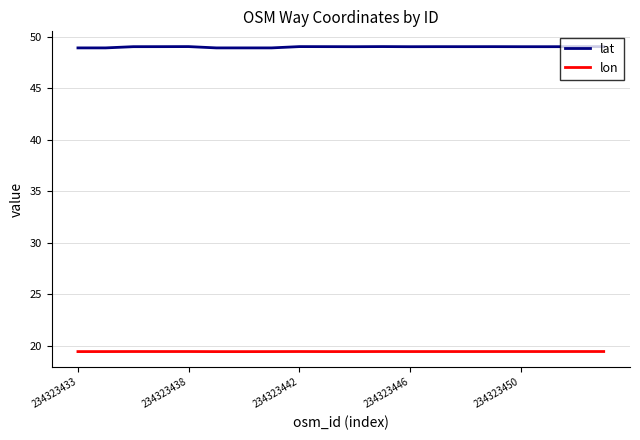

Which series has the largest total across all categories?

lat